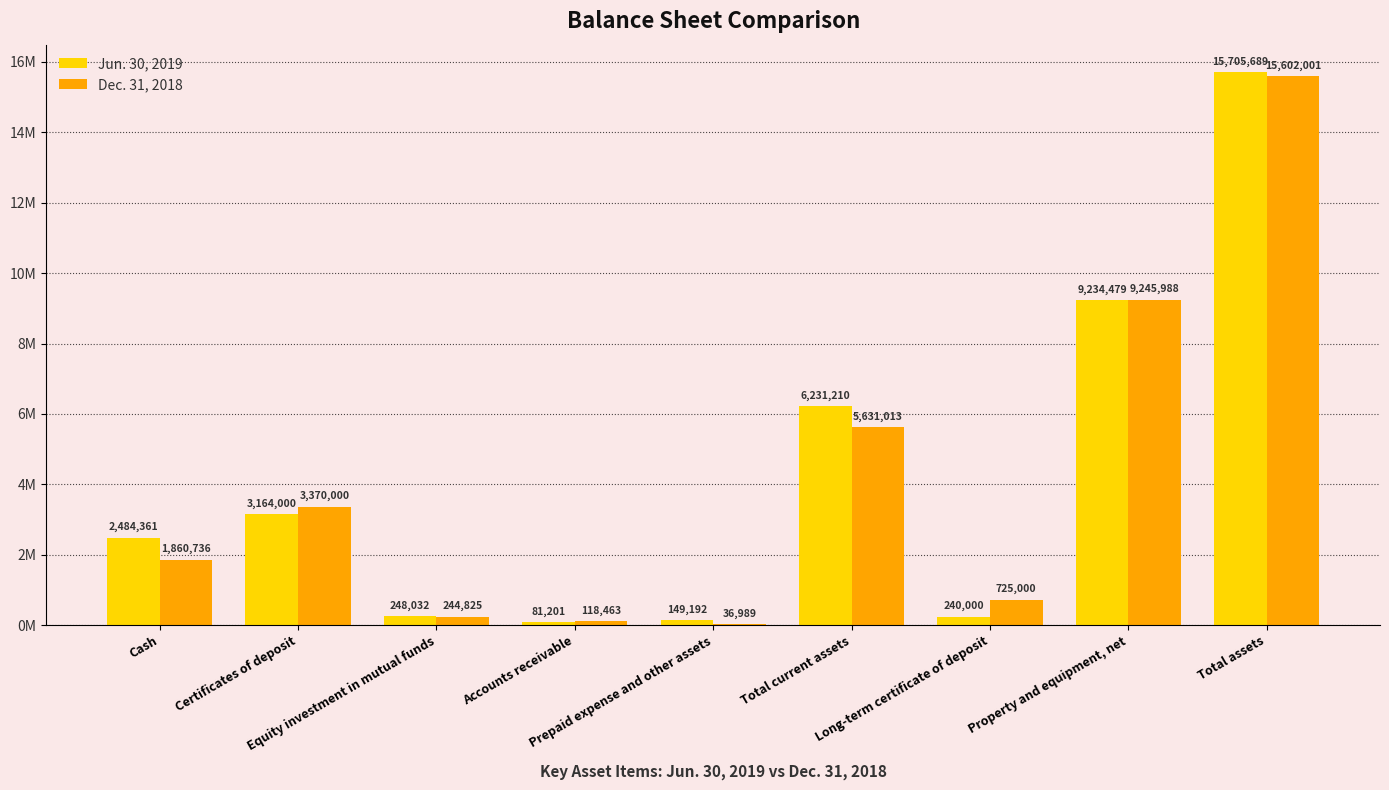

Are the bars grouped side by side (vs. stacked)?

Yes